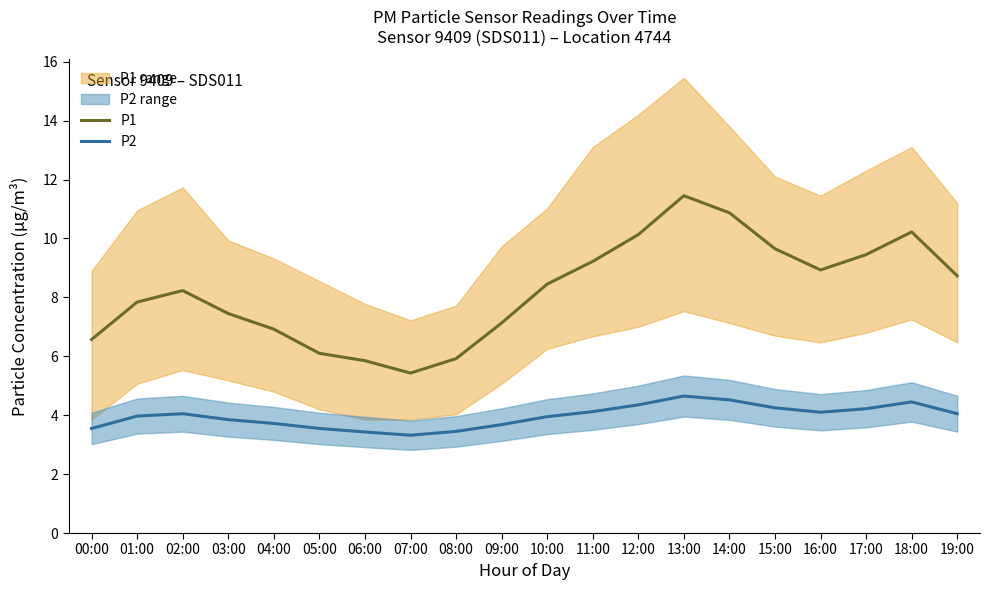

What is the spread (max minus min) of values at 04:00?

3.2